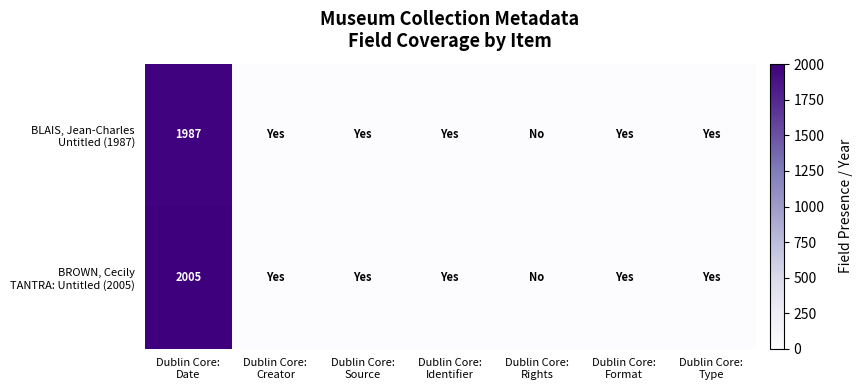

How many values in BROWN, Cecily TANTRA: Untitled (2005) are above zero?

6